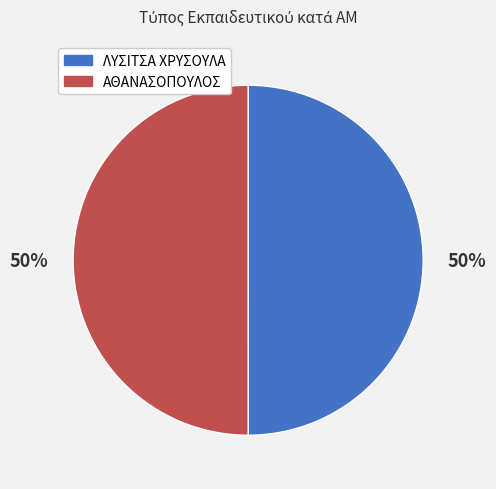

How many slices are in this pie chart?

2